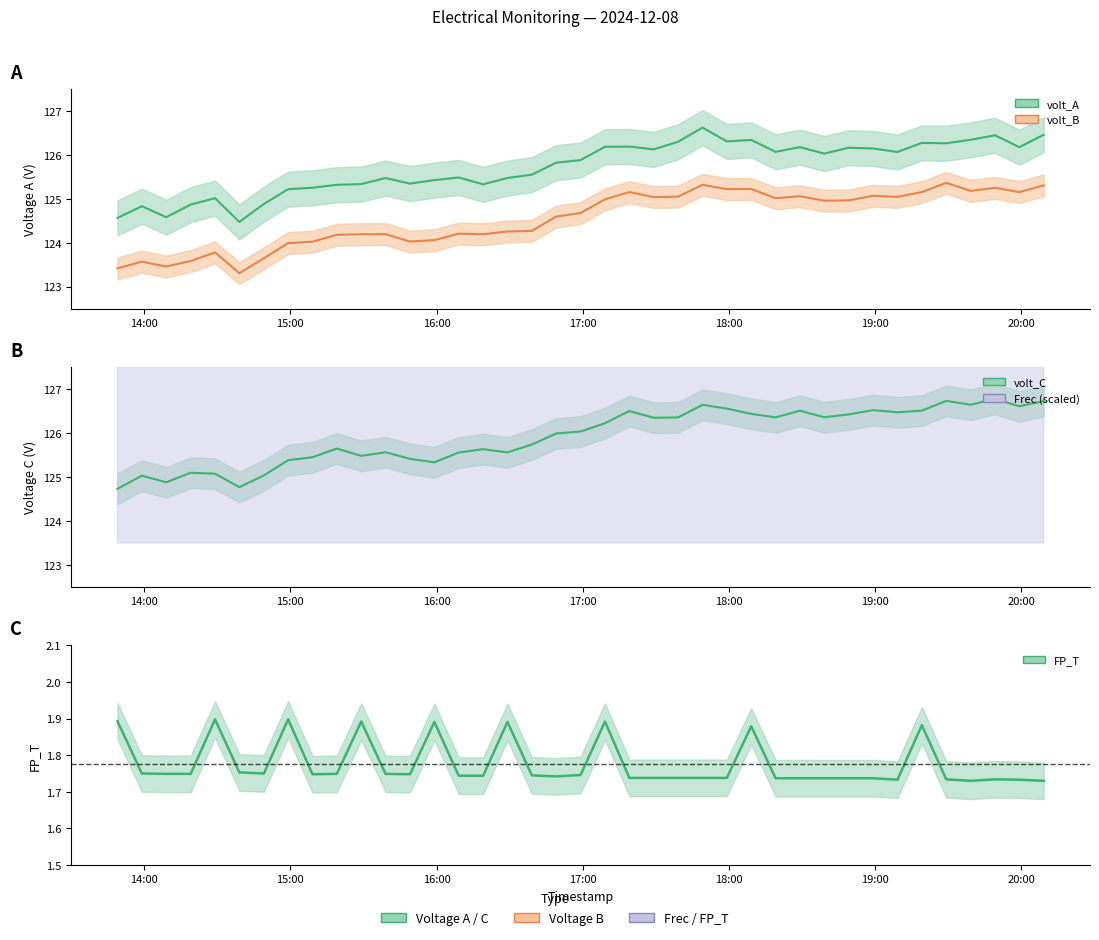

List the series in order of their overall mean, lowest first.

volt_B, volt_A, volt_C